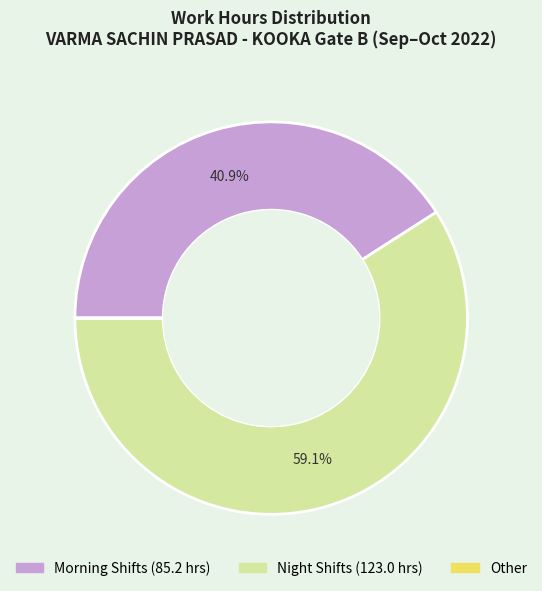

Is there a majority slice in this chart?

Yes